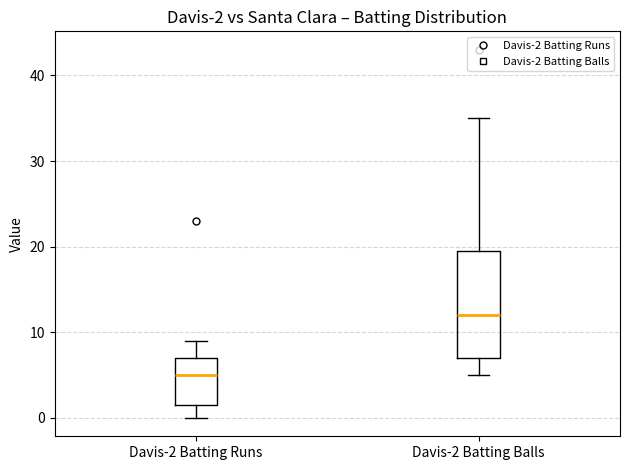

Which box's median line is the lowest?

Davis-2 Batting Runs